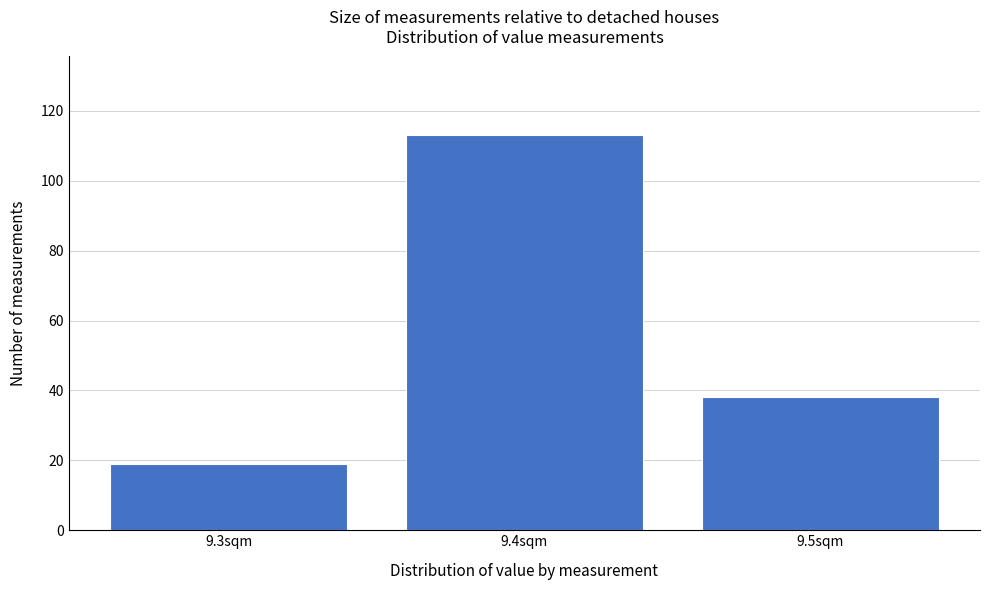

How tall is the bar that spans 9.25 to 9.35 on the x-axis? The values are not printed on the chart, so give them approximately, as read against the axis.

20